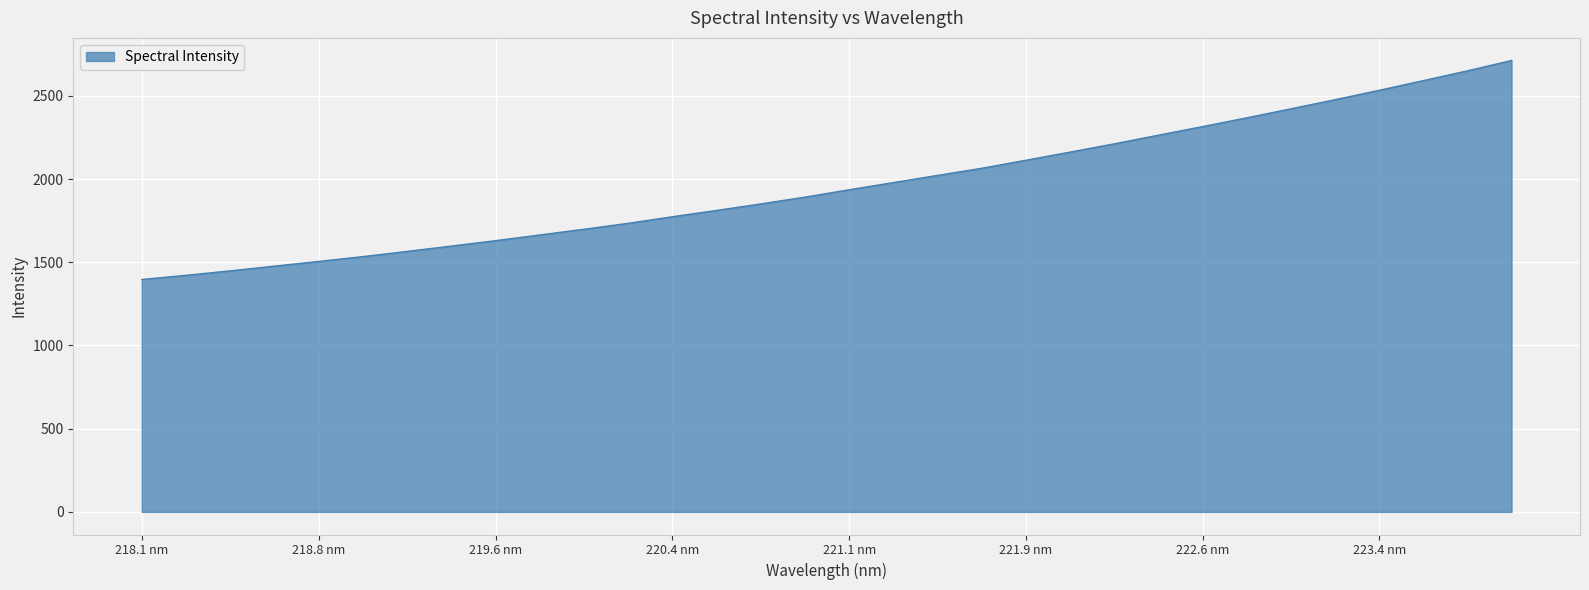

What is the difference between the maximum and minimum values?

1315.8